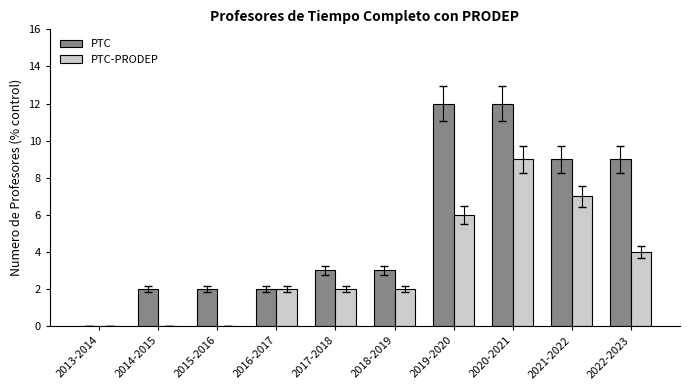

What is the sum of all PTC-PRODEP values?

32